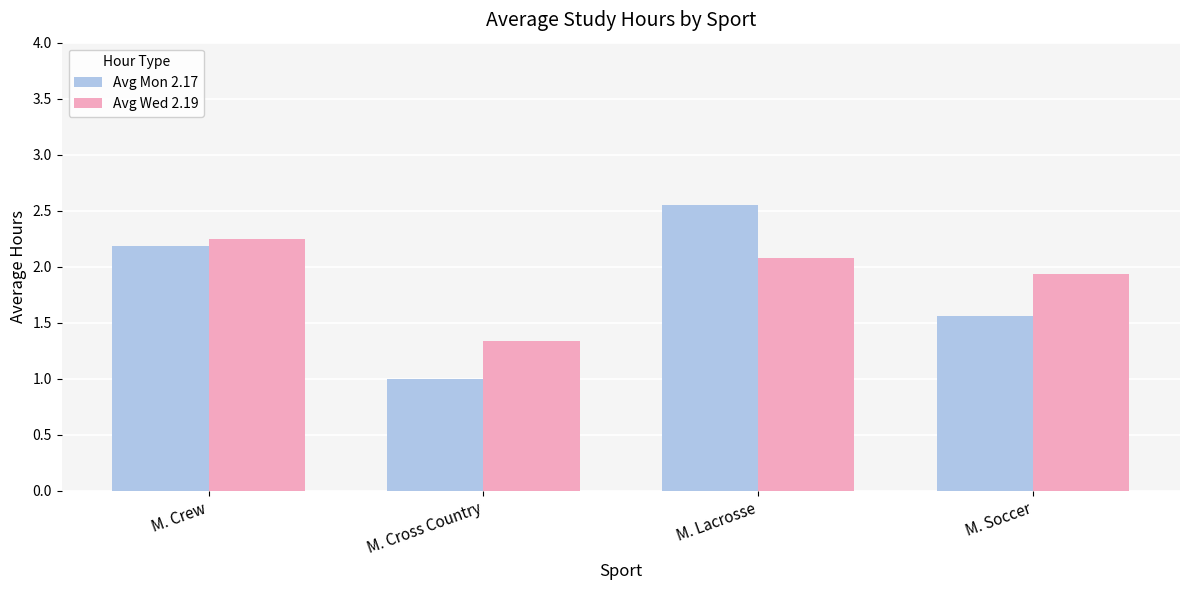

What are all the series names shown in the legend?

Avg Mon 2.17, Avg Wed 2.19